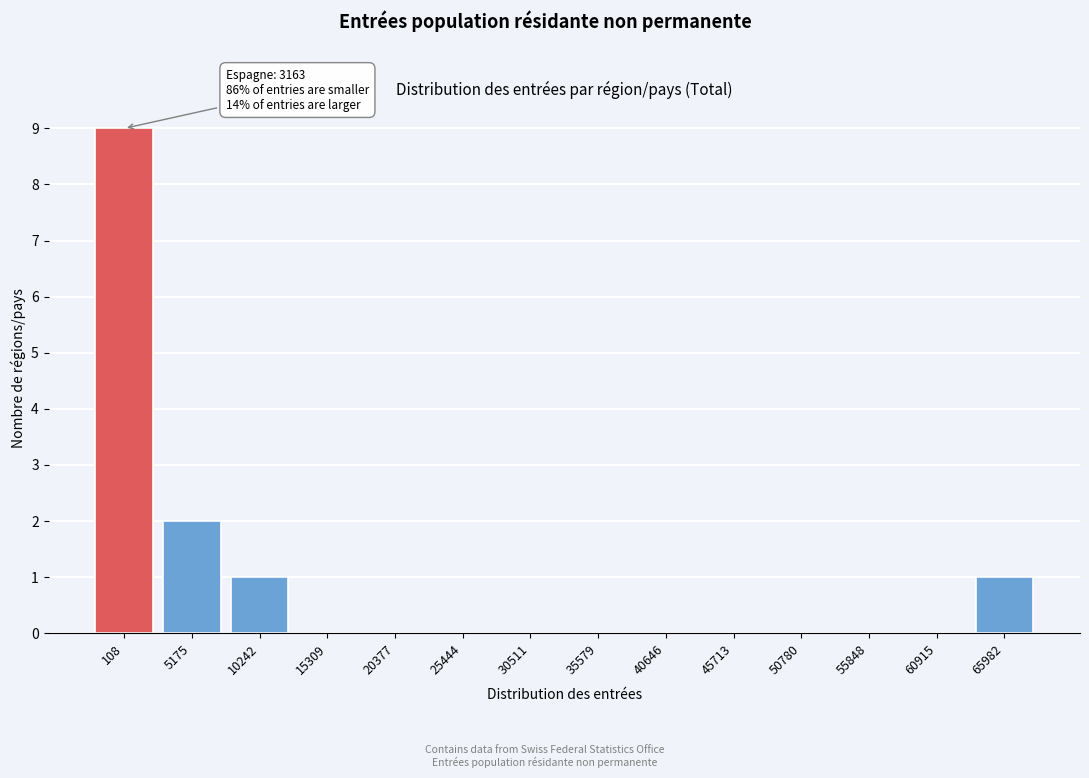

Reading left to right, transcribe all the data shown in this chart.

108=9	5175=2	10242=1	15309=0	20377=0	25444=0	30511=0	35579=0	40646=0	45713=0	50780=0	55848=0	60915=0	65982=1